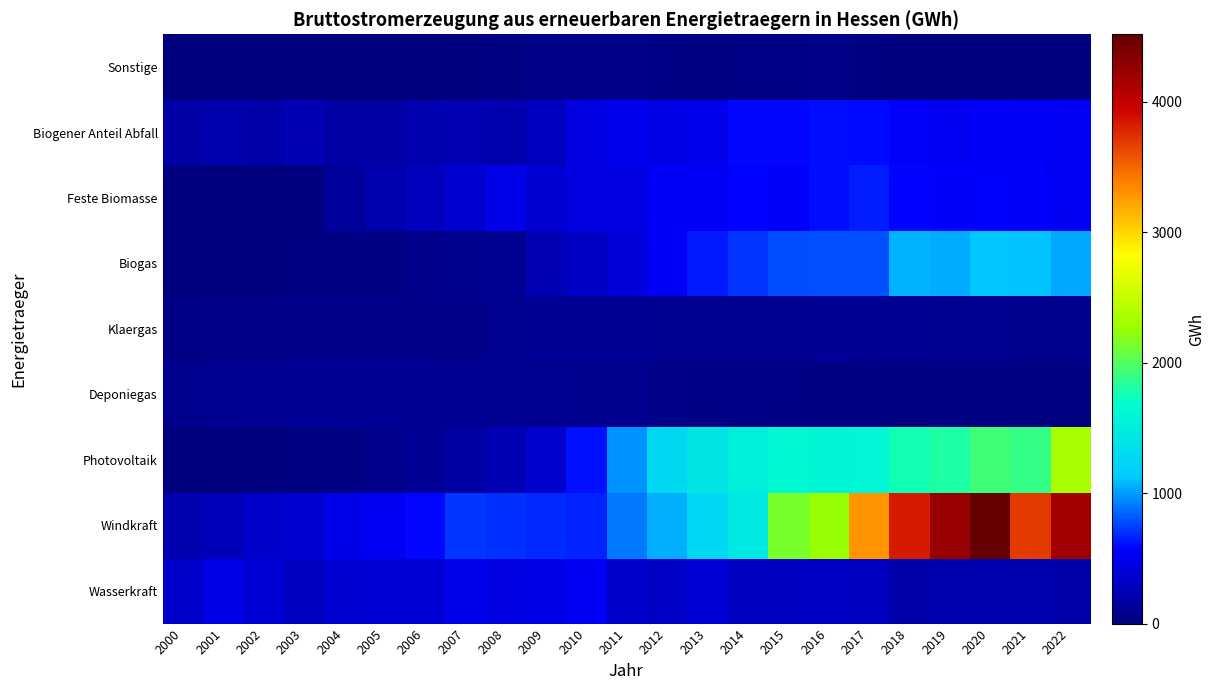

Which has a higher value, 2007 or 2017?

2007